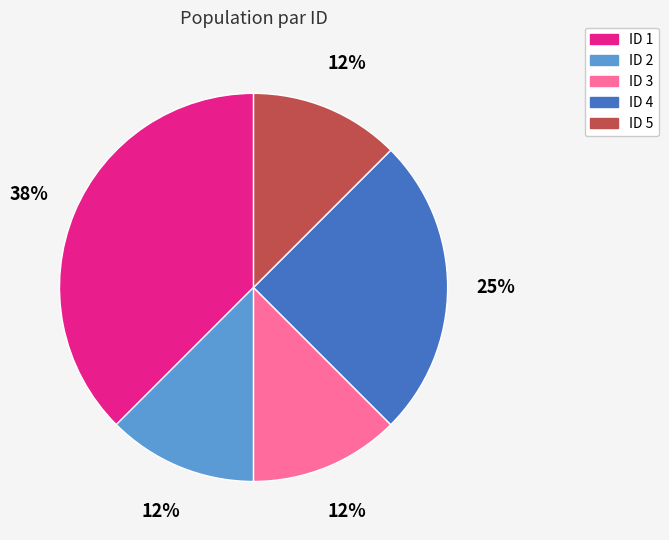

The ID 4 slice represents 25% of the pie. True or false?

True